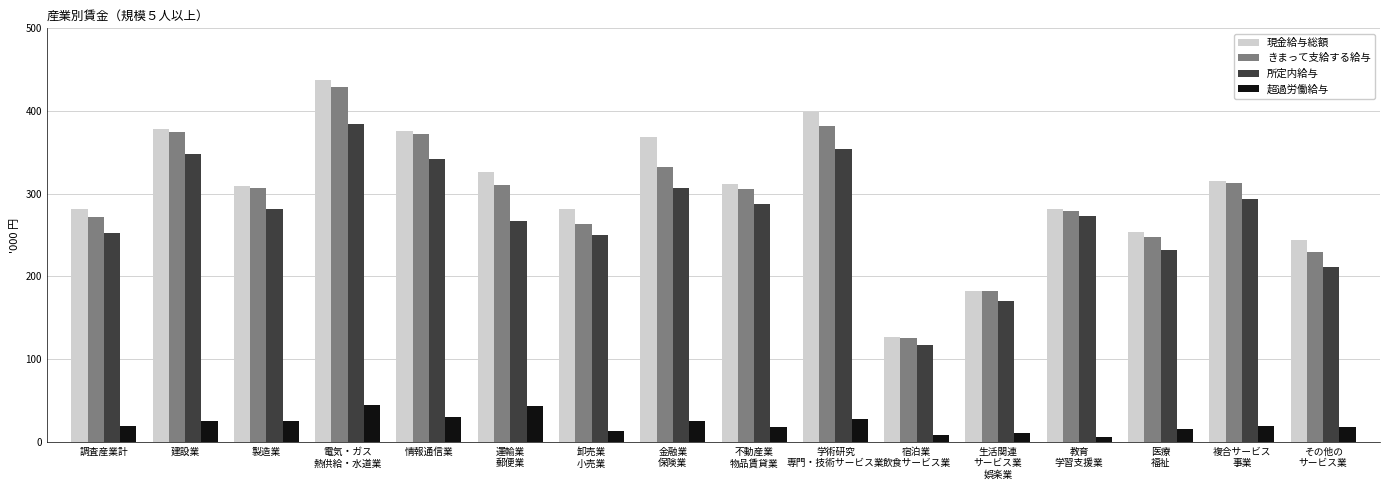

Does the chart contain any negative values?

No